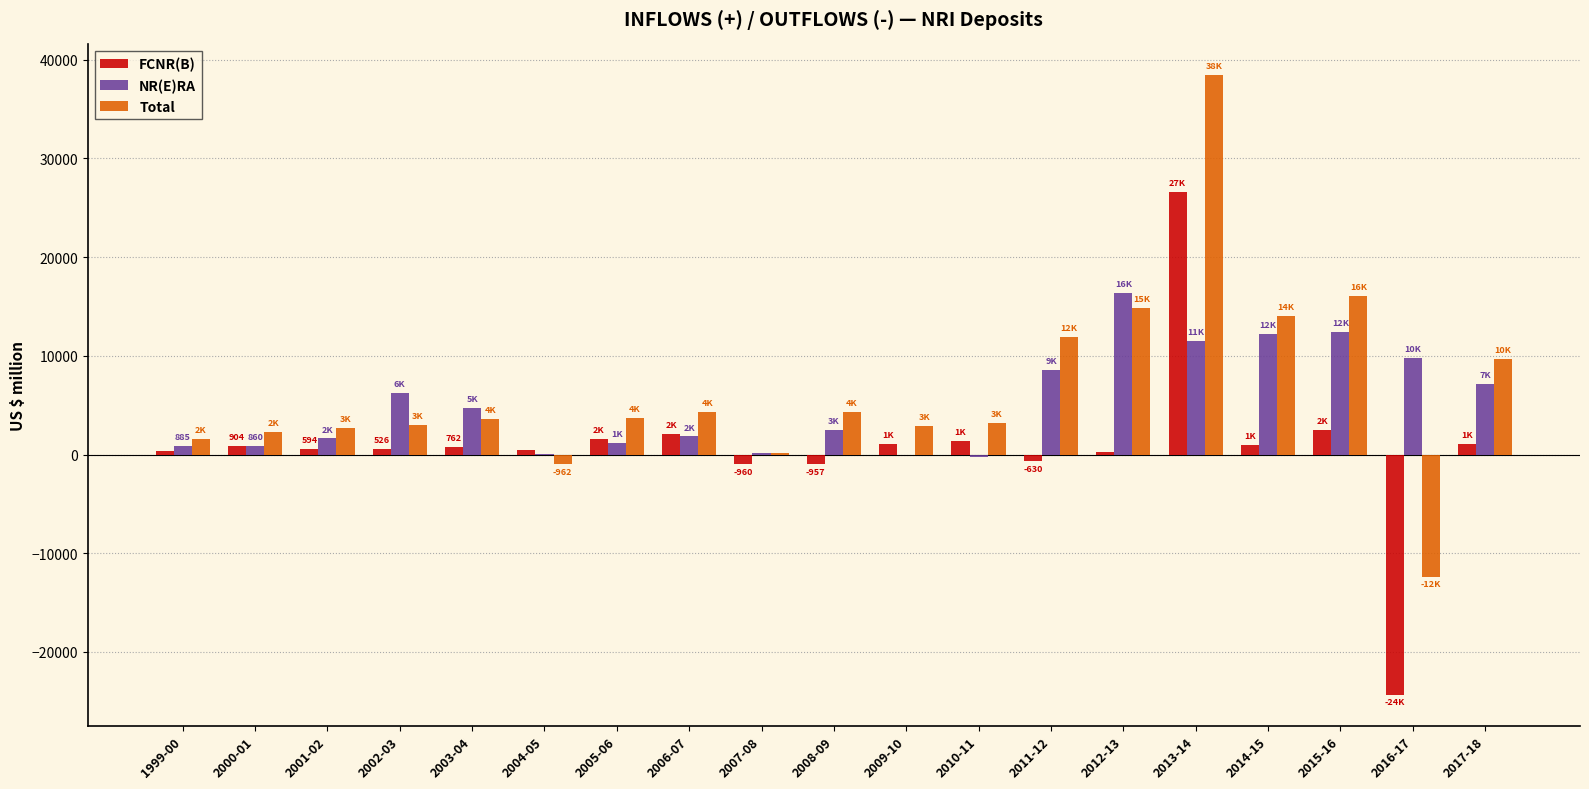

Which series changed the most between 2003-04 and 2013-14?

Total